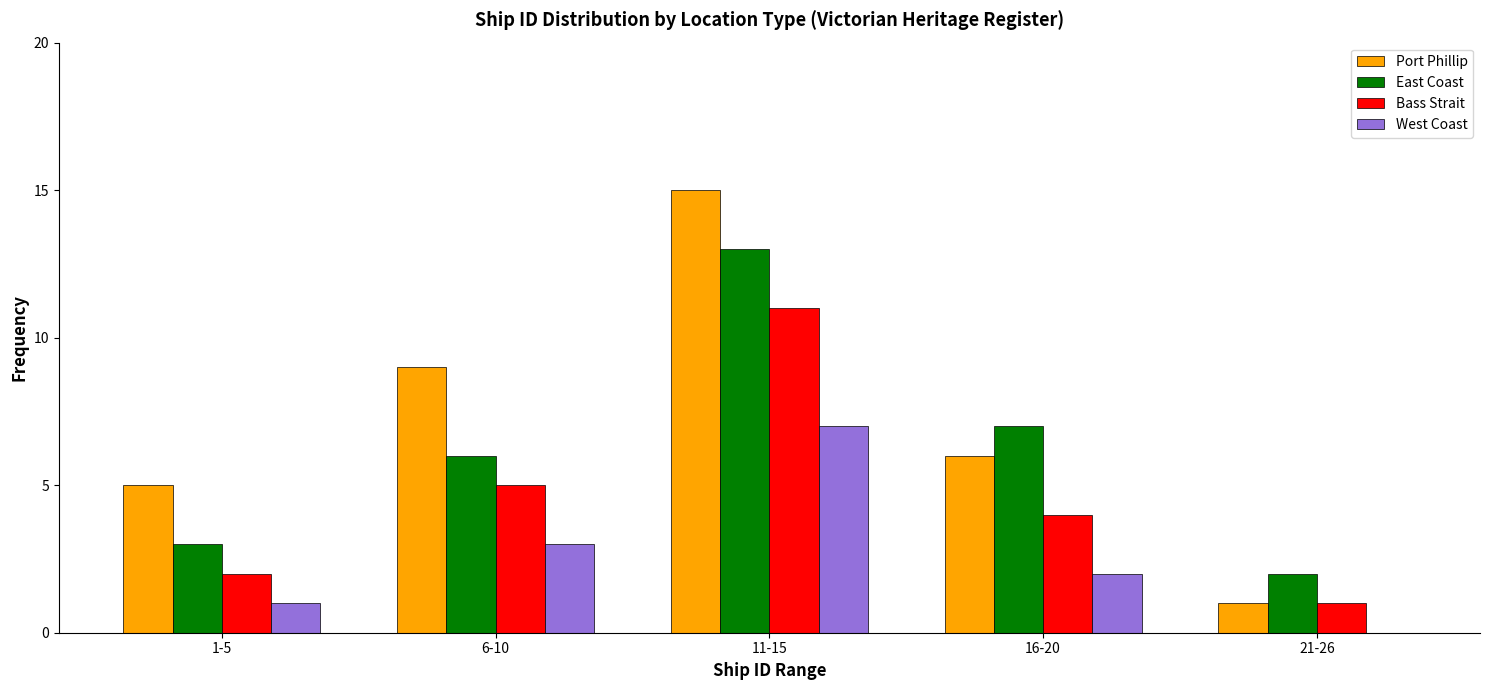

Reading left to right, extract all data points from this chart.

Port Phillip: 1-5=5	6-10=9	11-15=15	16-20=6	21-26=1
East Coast: 1-5=3	6-10=6	11-15=13	16-20=7	21-26=2
Bass Strait: 1-5=2	6-10=5	11-15=11	16-20=4	21-26=1
West Coast: 1-5=1	6-10=3	11-15=7	16-20=2	21-26=0